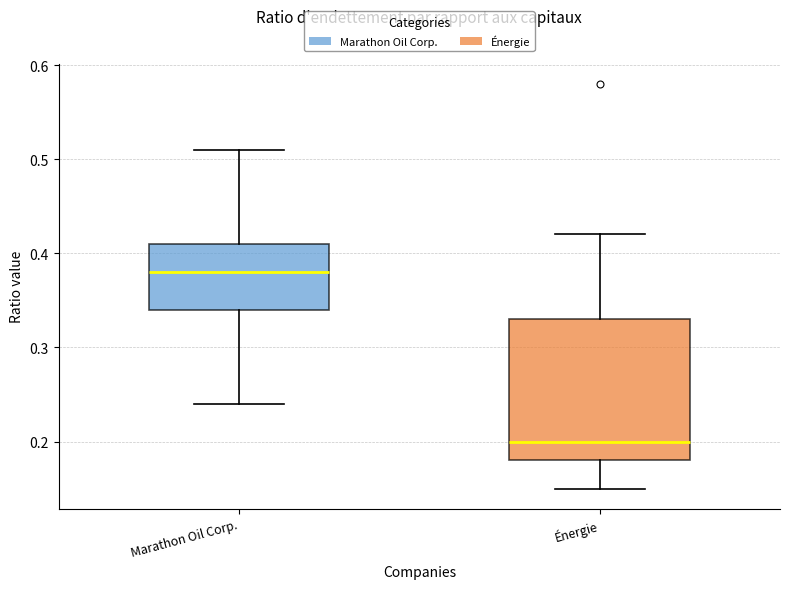

Where does the median line of the box for Marathon Oil Corp. sit on the y-axis? The values are not printed on the chart, so give them approximately, as read against the axis.

0.38